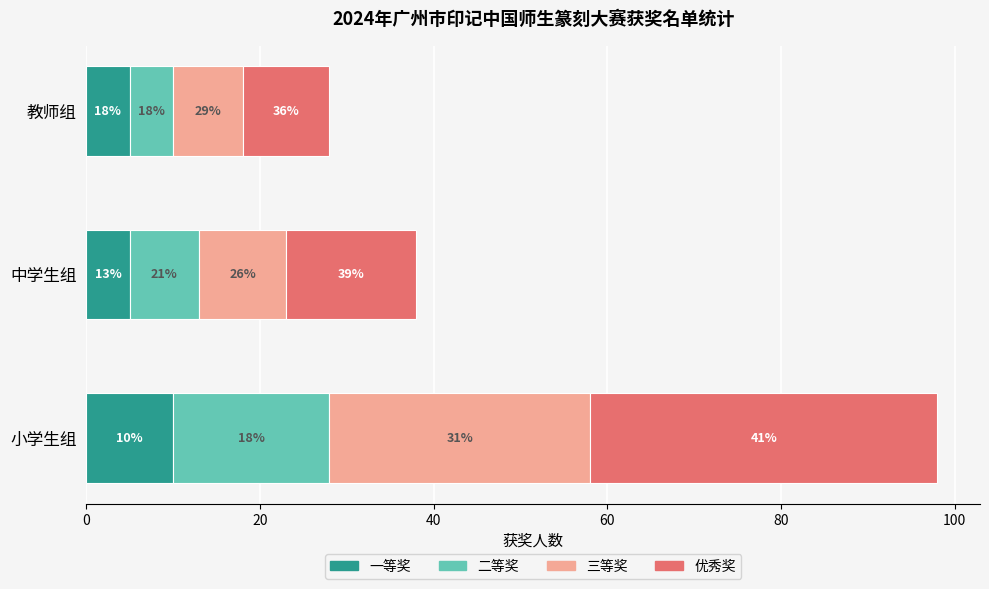

Reading left to right, transcribe all the data shown in this chart.

一等奖: 10	5	5
二等奖: 18	8	5
三等奖: 30	10	8
优秀奖: 40	15	10